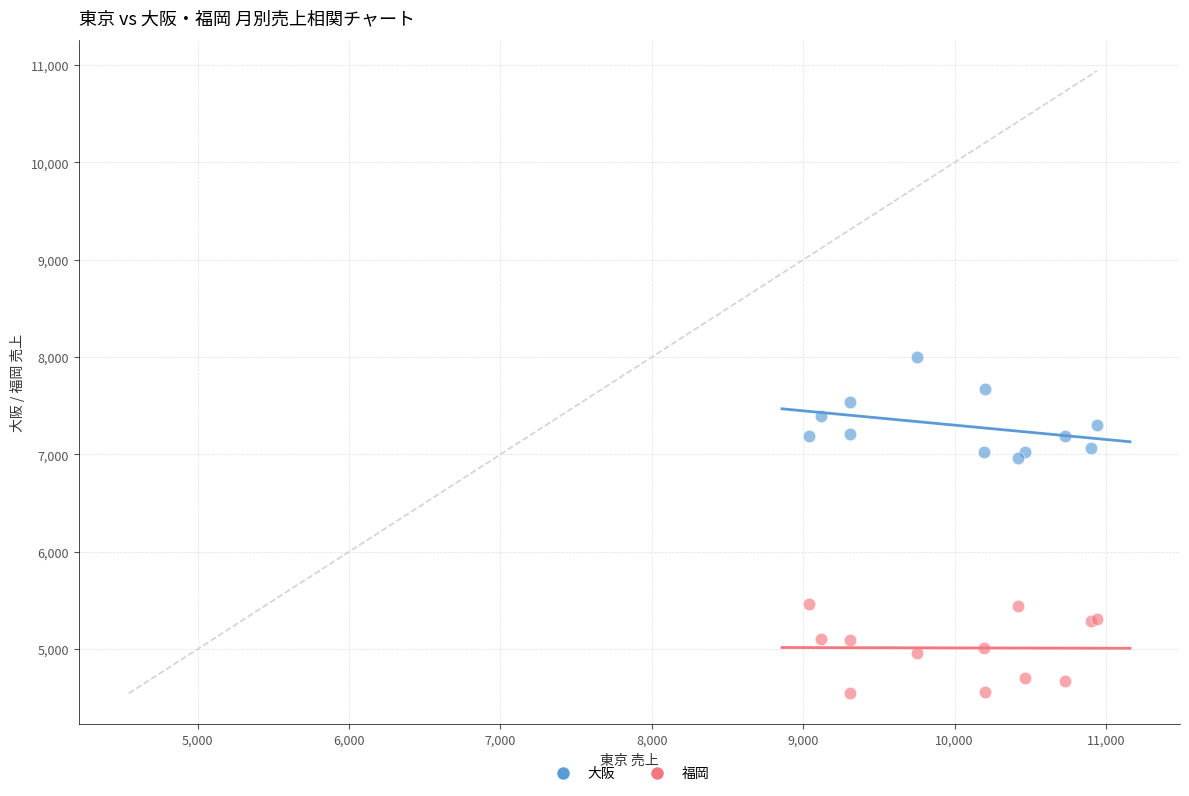

Which series reaches the maximum Y coordinate?

大阪